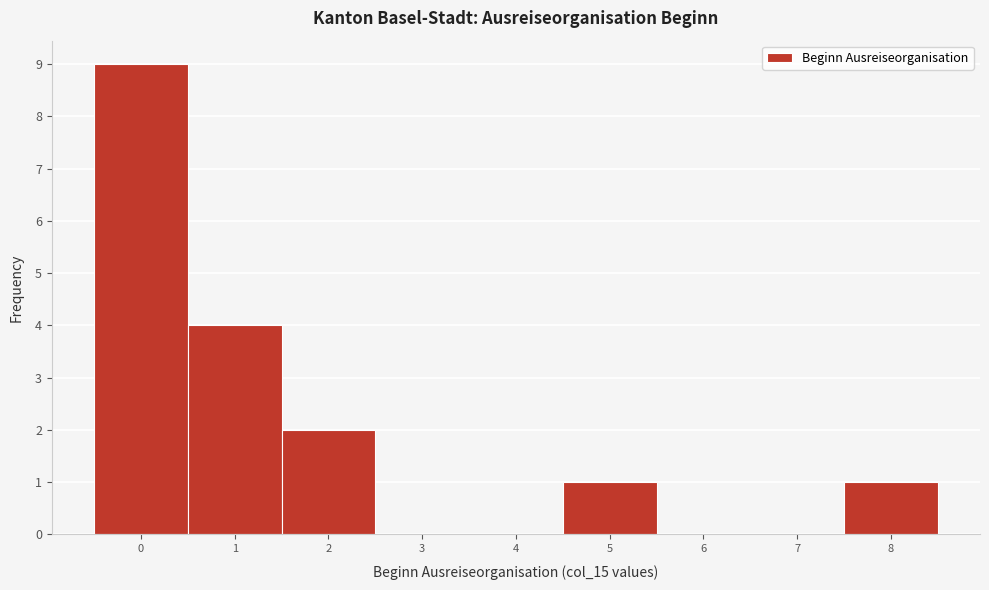

What is the height of the bar covering 0.5 to 1.5 on the x-axis? The values are not printed on the chart, so give them approximately, as read against the axis.

4